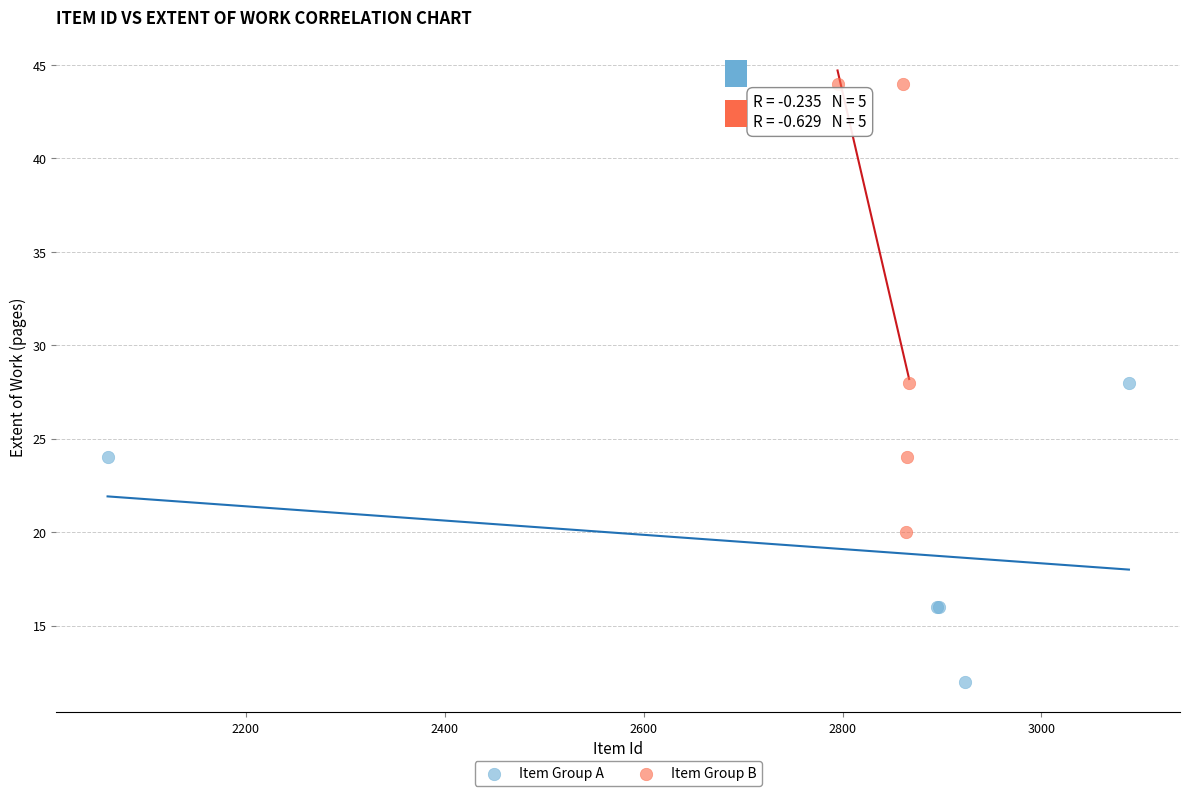

Which series contains the lowest Y value?

Item Group A